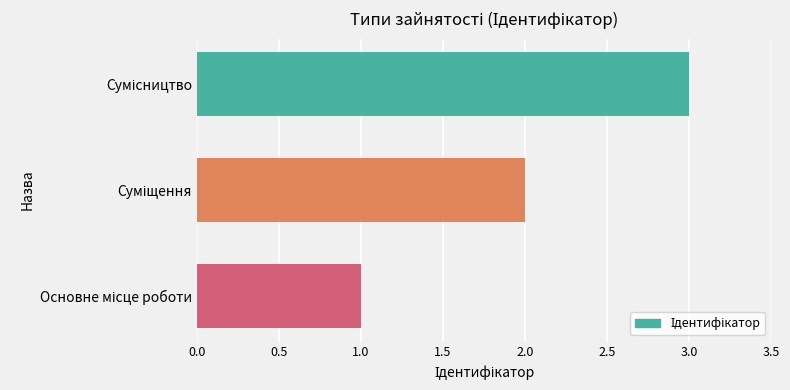

What is the sum of all values?

6